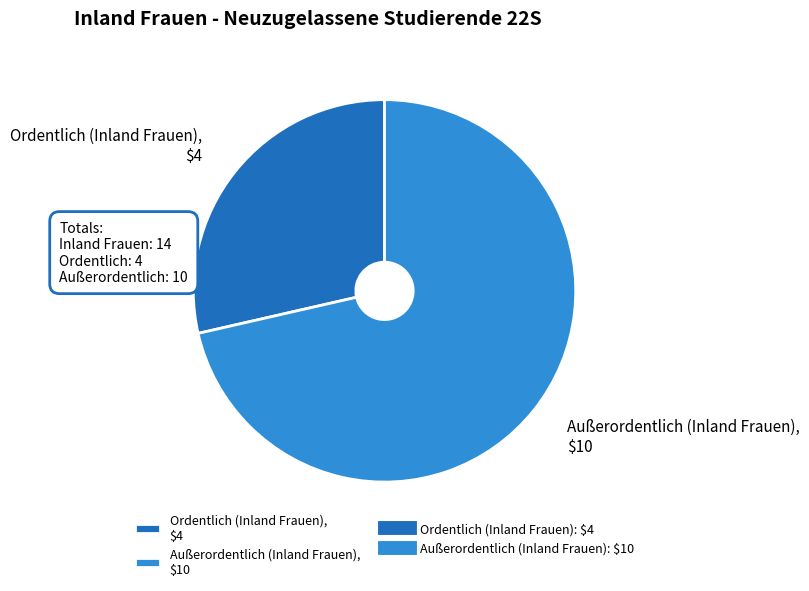

Rank the categories by value from highest to lowest.

Außerordentlich (Inland Frauen), Ordentlich (Inland Frauen)